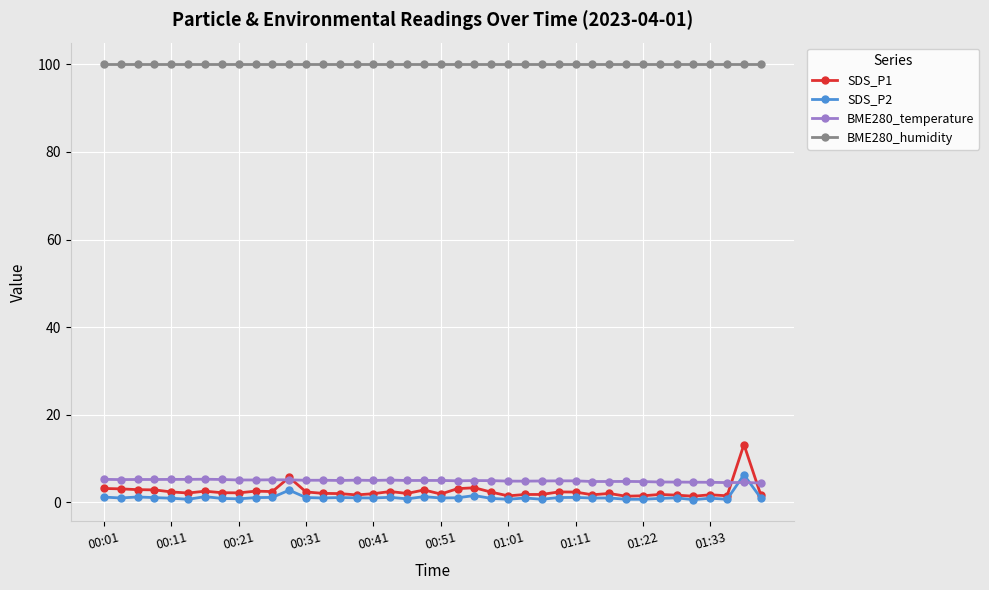

Which series has the widest spread of values?

SDS_P1